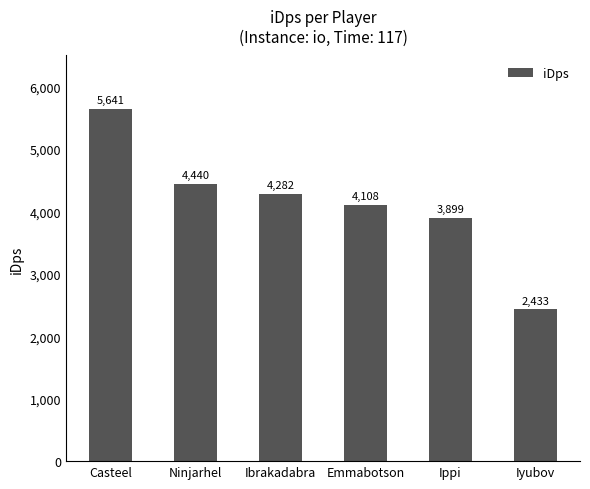

Are the bars horizontal?

No